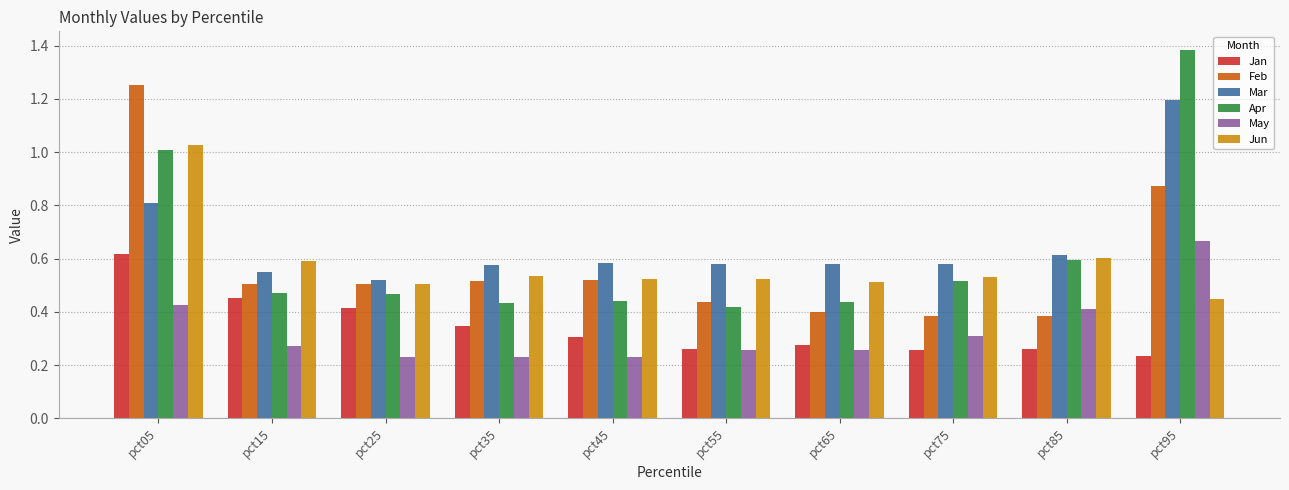

What is the total value across all series at pct05?

5.1